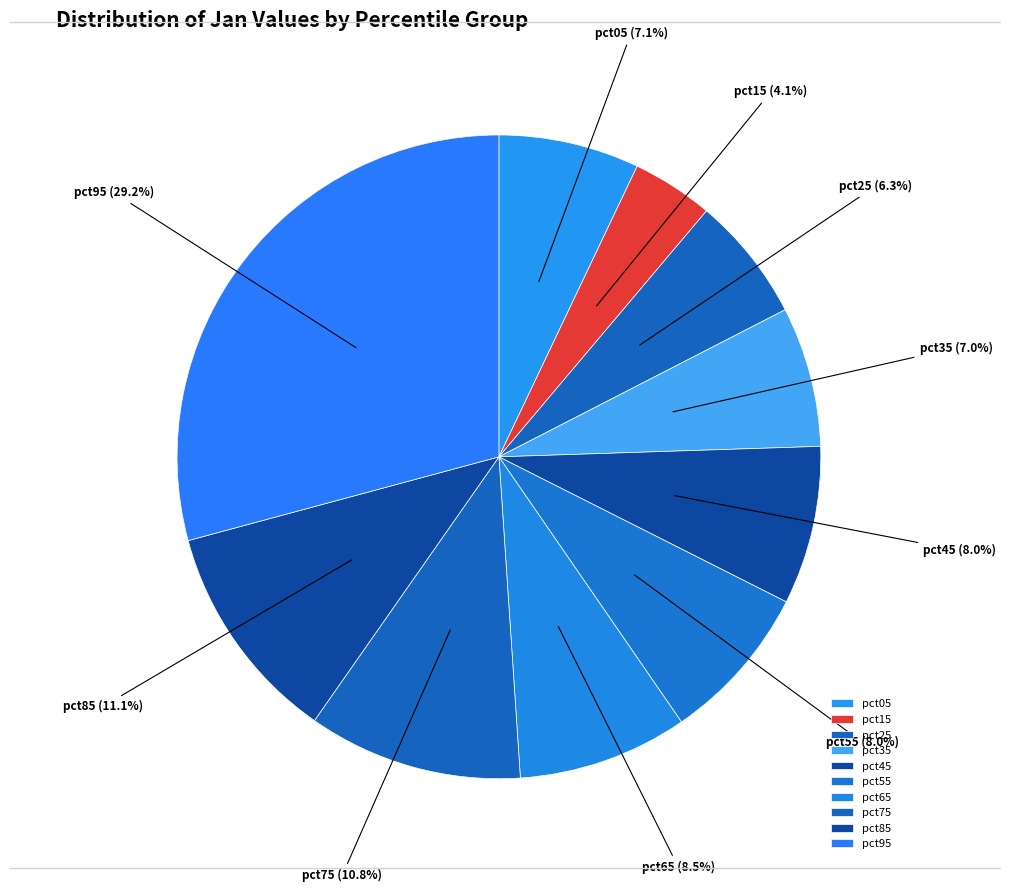

How many segments does this pie chart have?

10